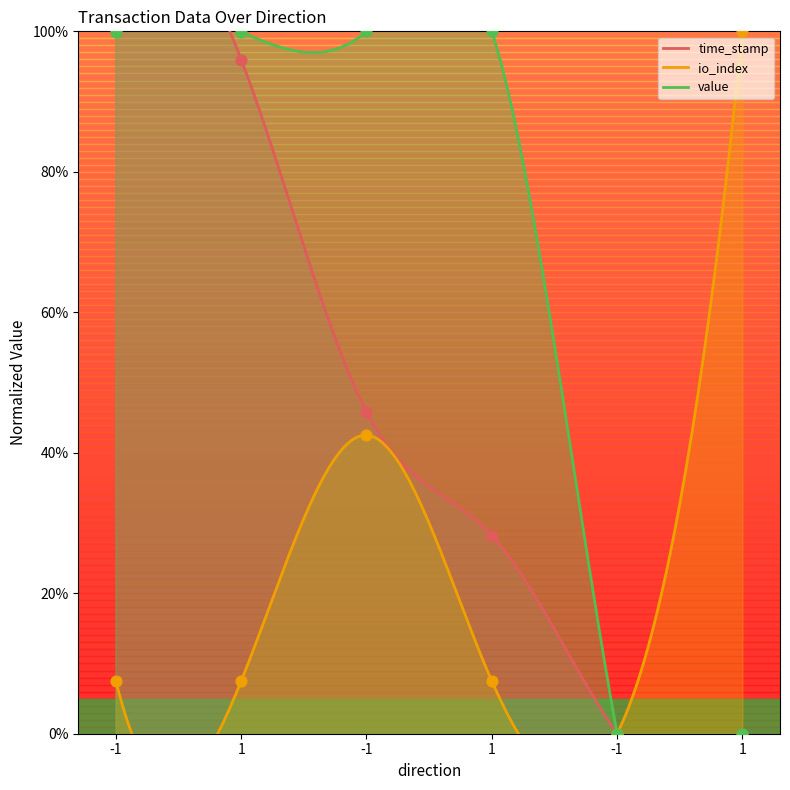

What is the total value across all series at 1?

203.4